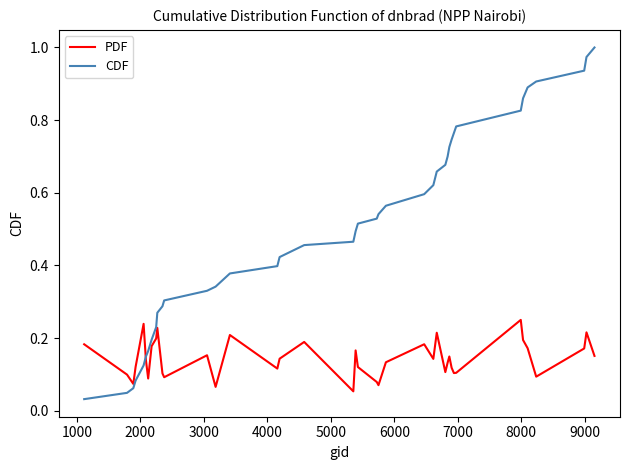

Rank the series by their maximum value, from lowest to highest.

PDF, CDF